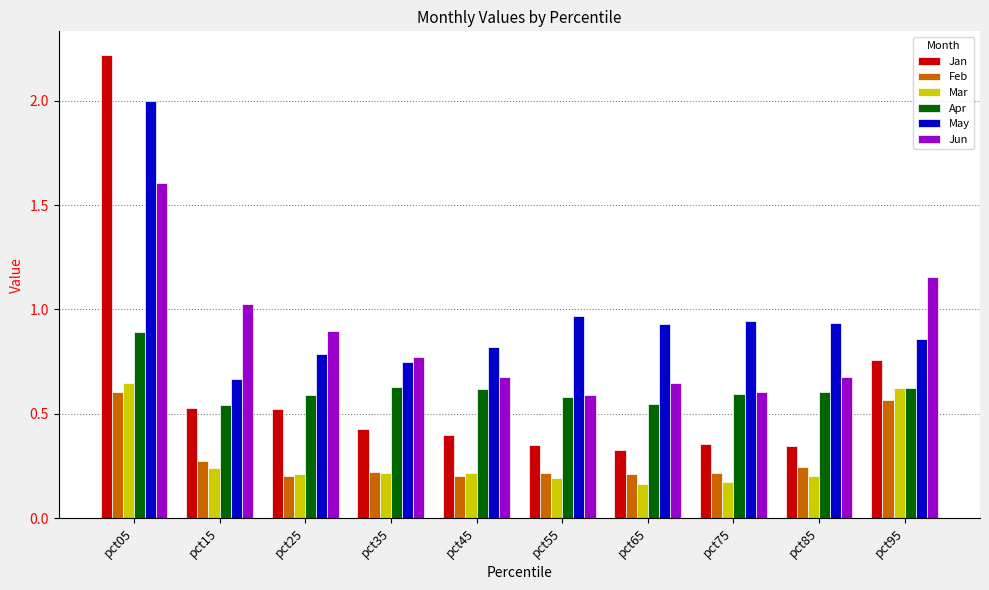

Count the Apr values in the range 0 to 1.

10